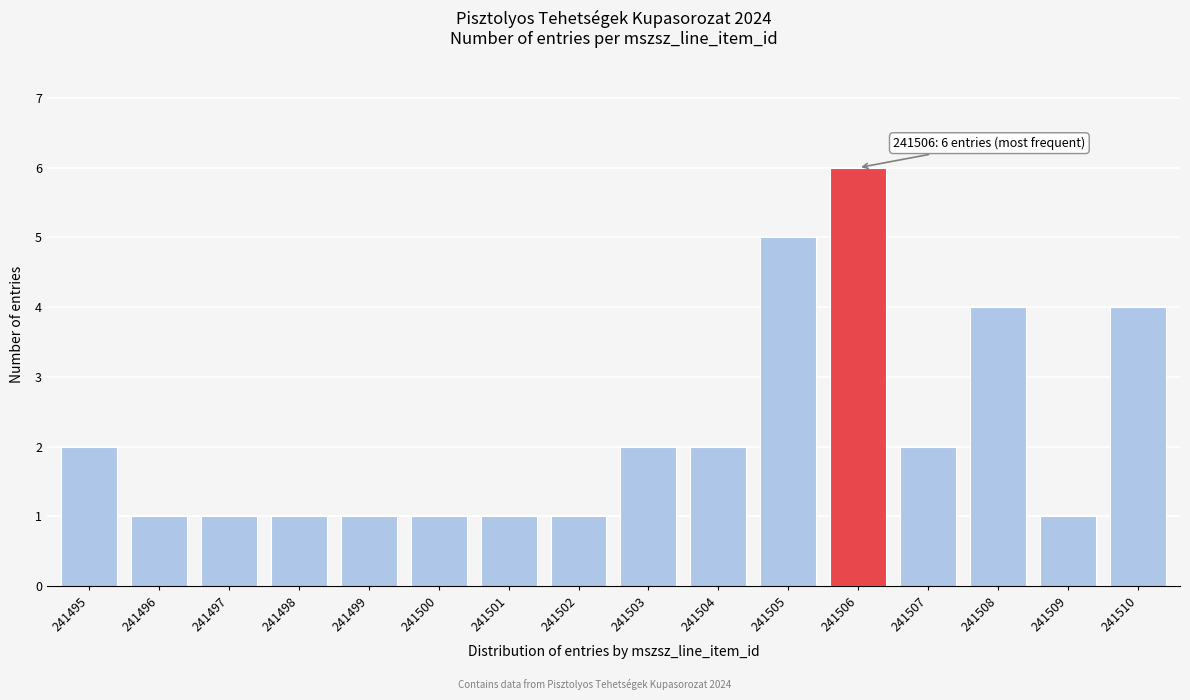

Reading left to right, extract all data points from this chart.

241495=2	241496=1	241497=1	241498=1	241499=1	241500=1	241501=1	241502=1	241503=2	241504=2	241505=5	241506=6	241507=2	241508=4	241509=1	241510=4